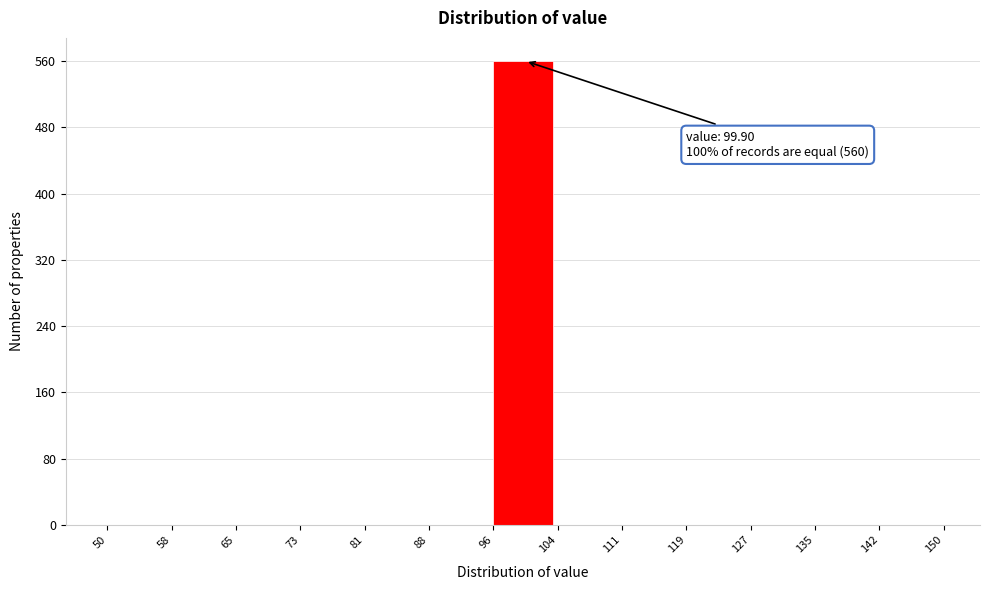

Which range on the x-axis has the tallest bar?

96 to 104